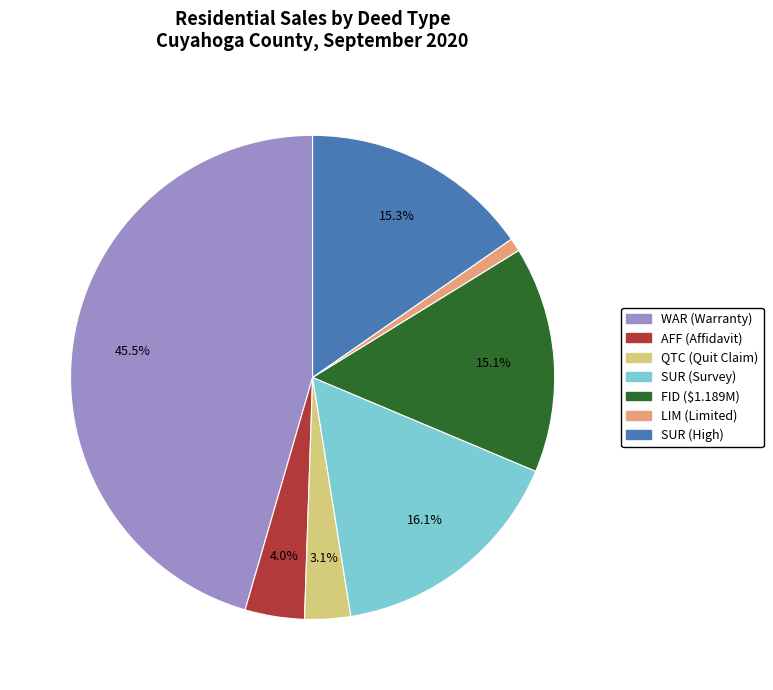

Is there a majority slice in this chart?

No